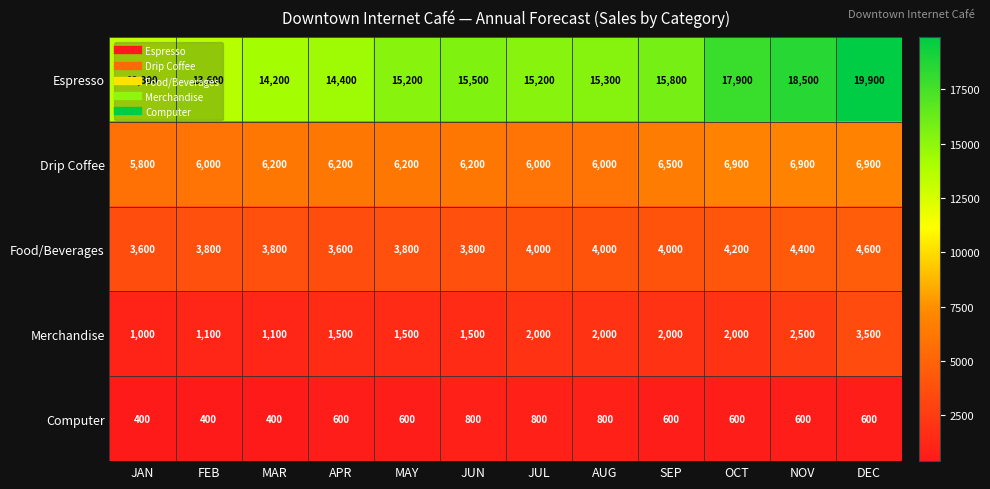

What is the minimum value shown in the chart?

400